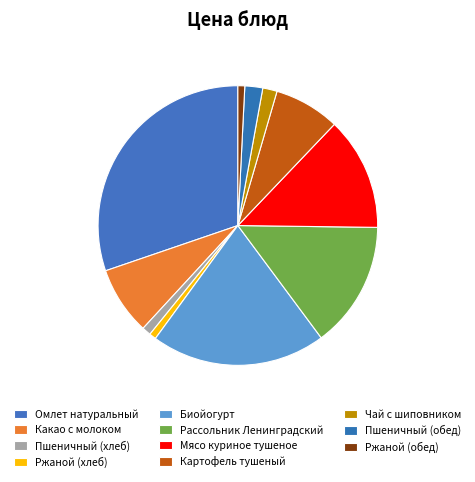

Is Ржаной (обед) the majority of the pie?

No